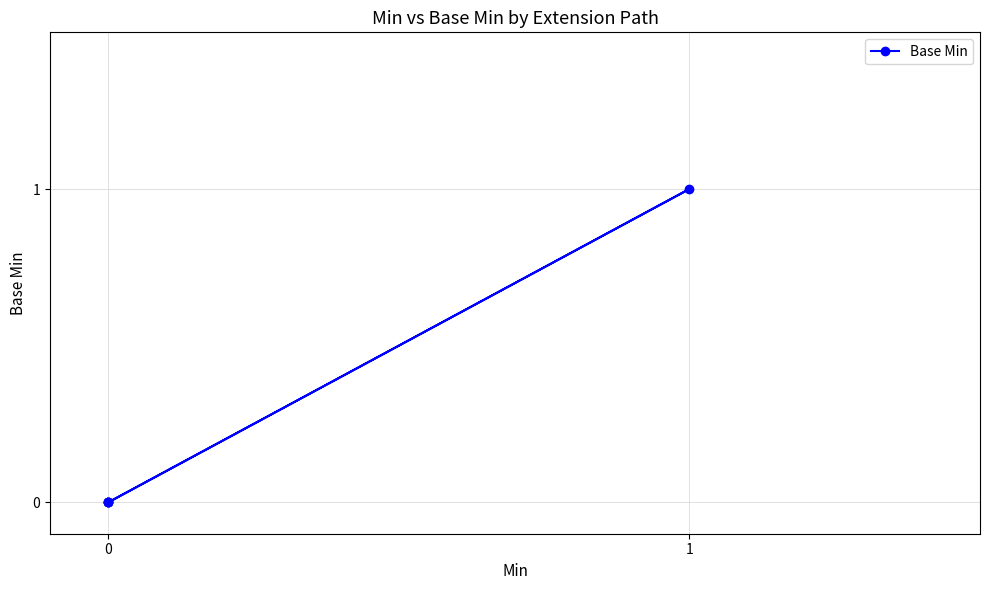

Is this an area chart (filled region under the line)?

No